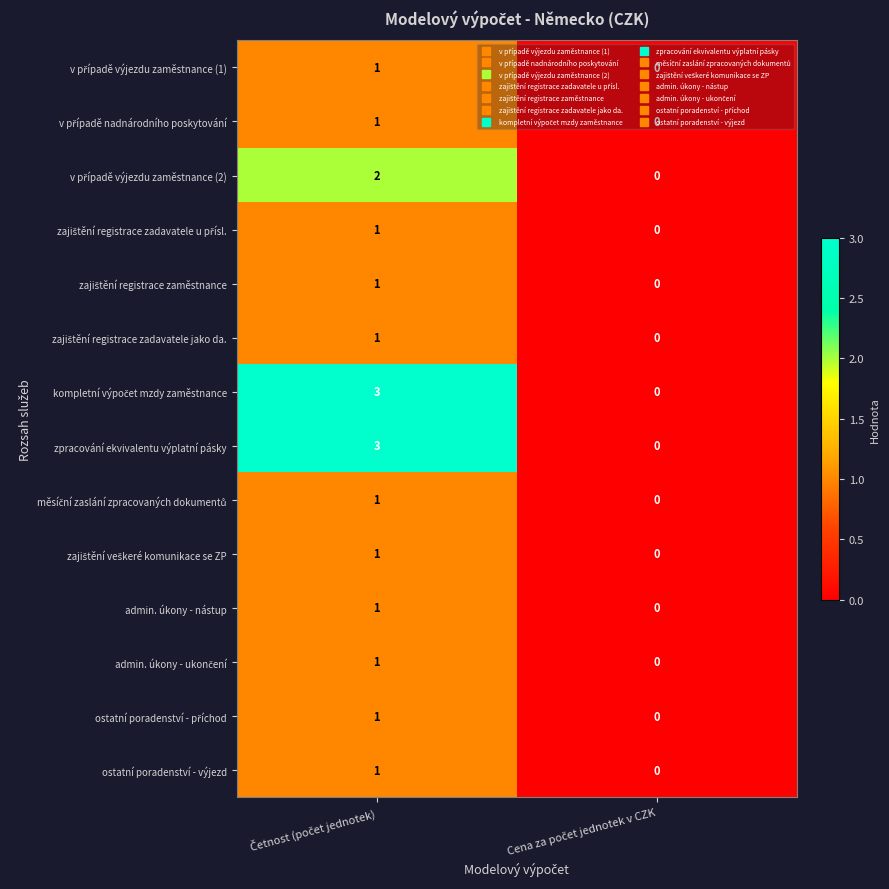

How many categories are shown in the chart?

2